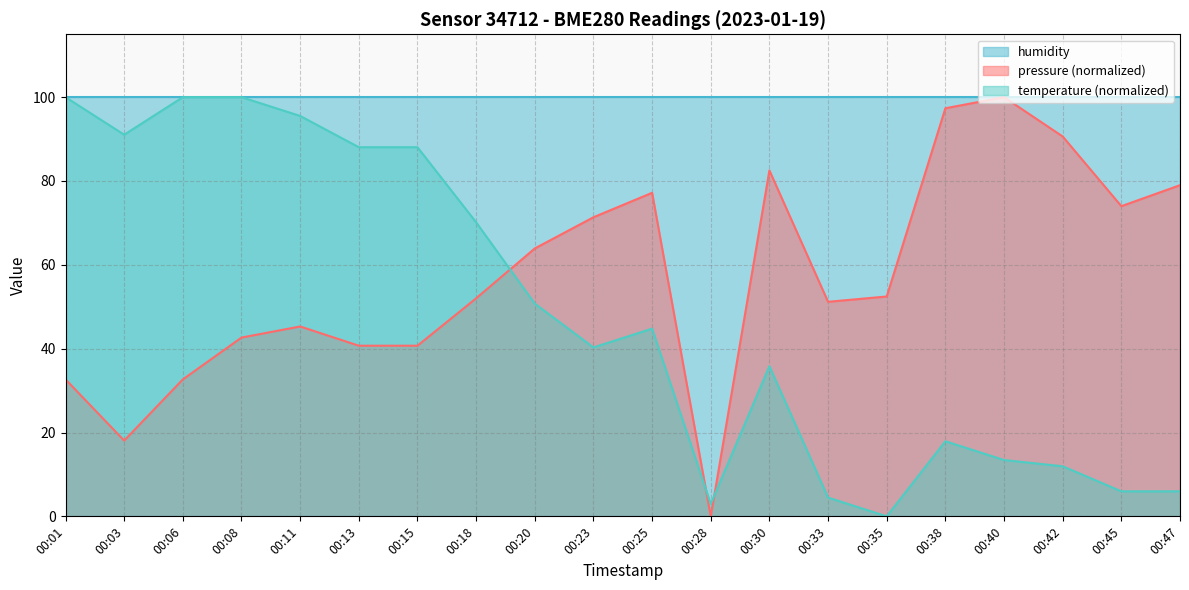

What is the difference between the maximum and minimum values in the pressure series?

100.0